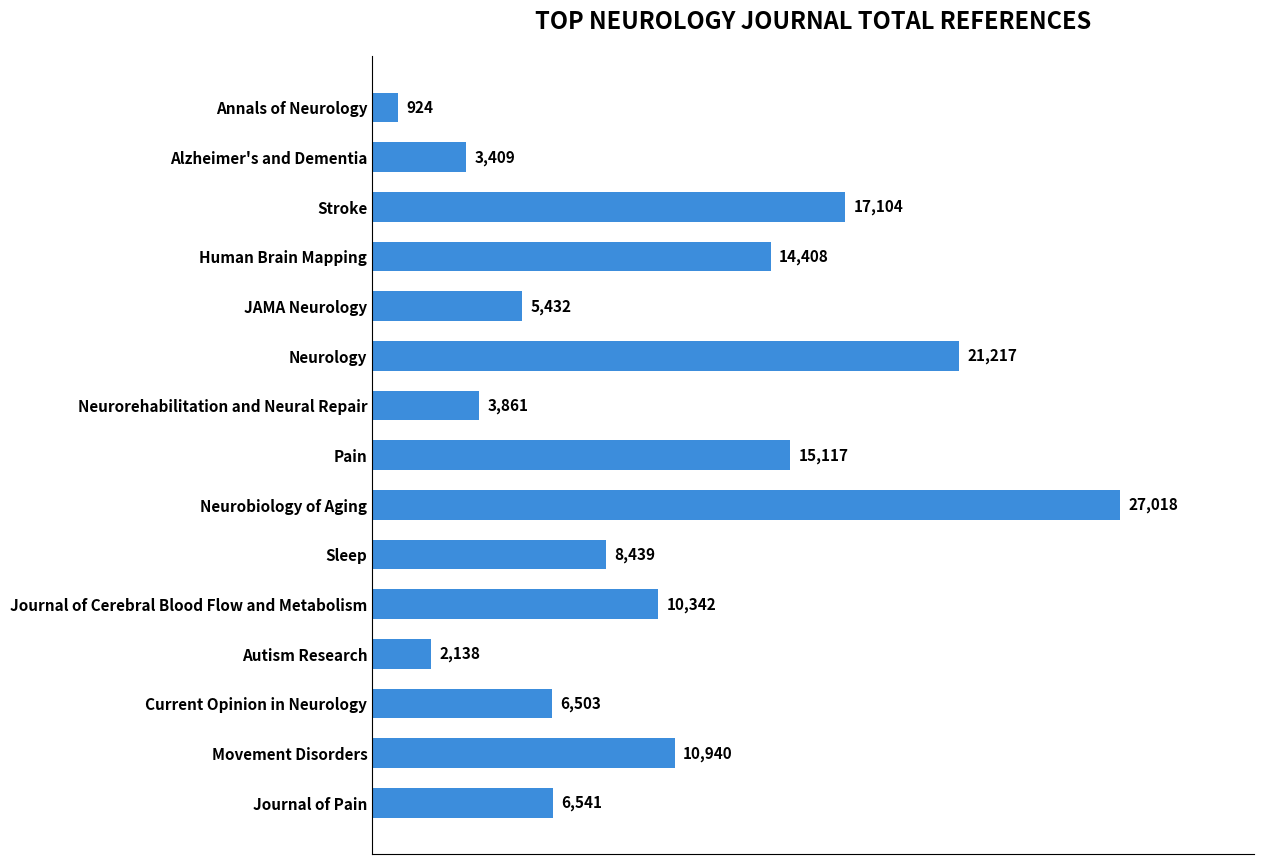

Approximately how many times larger is the value at Alzheimer's and Dementia compared to Journal of Cerebral Blood Flow and Metabolism?

0.3